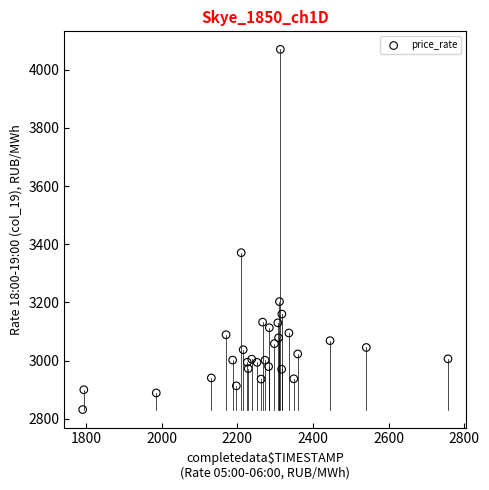

What Y value in the scatter plot is closest to 3451?

3371.2